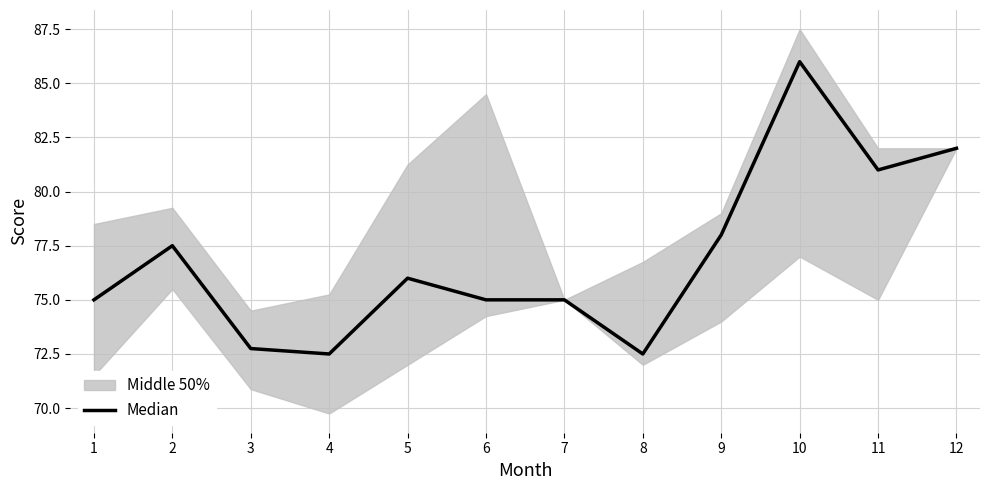

What is the greatest value displayed?

86.0